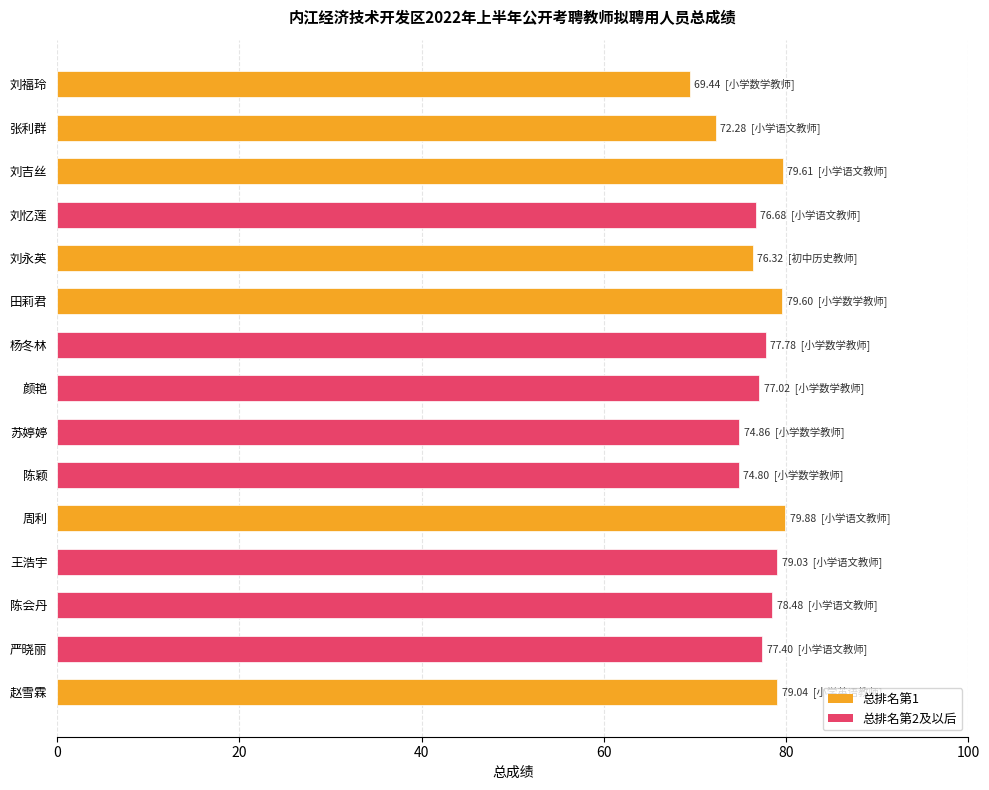

What is the label of the 4th bar from the bottom?

王浩宇